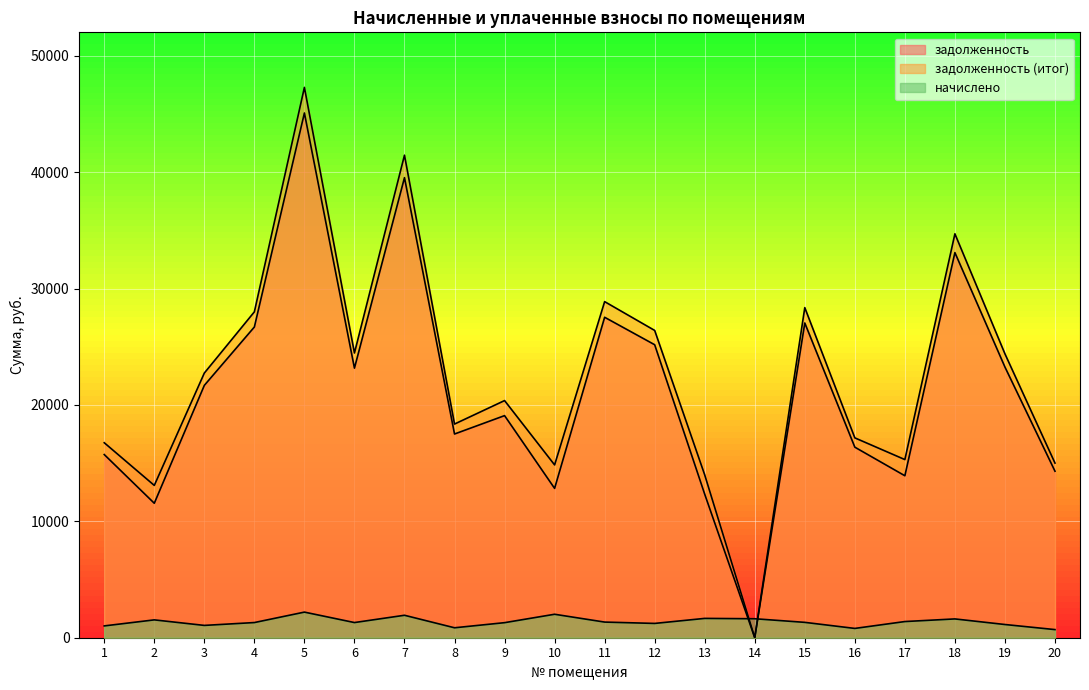

Where is the first local minimum for задолженность?

2